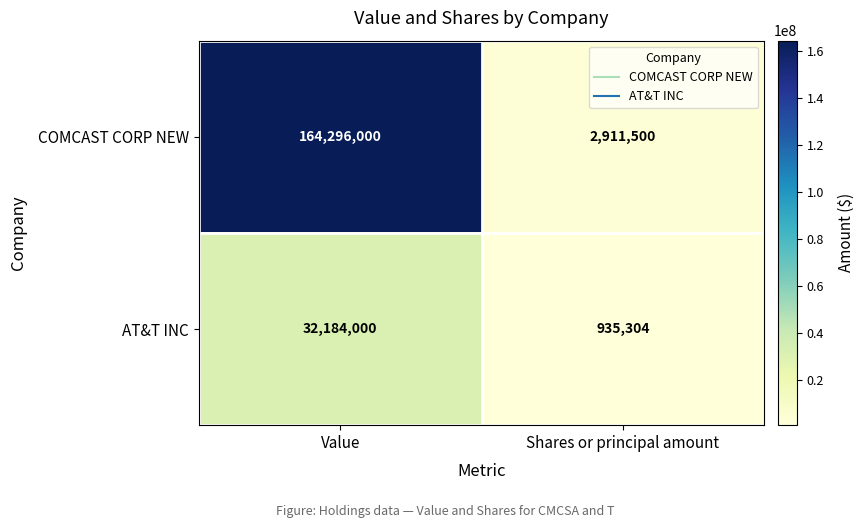

What value does the COMCAST CORP NEW series have at Shares or principal amount, to the nearest 50?

2911500